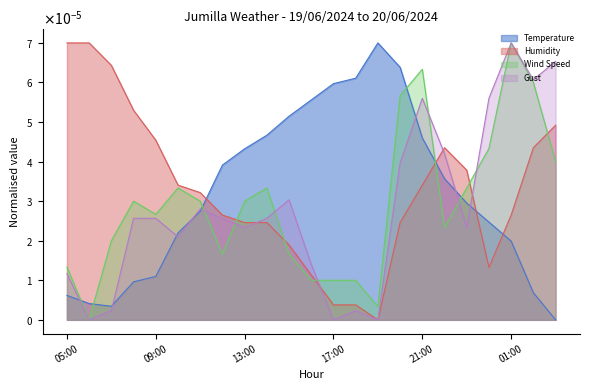

Rank the series by their average value, from highest to lowest.

Humidity, Temperature, Wind Speed, Gust